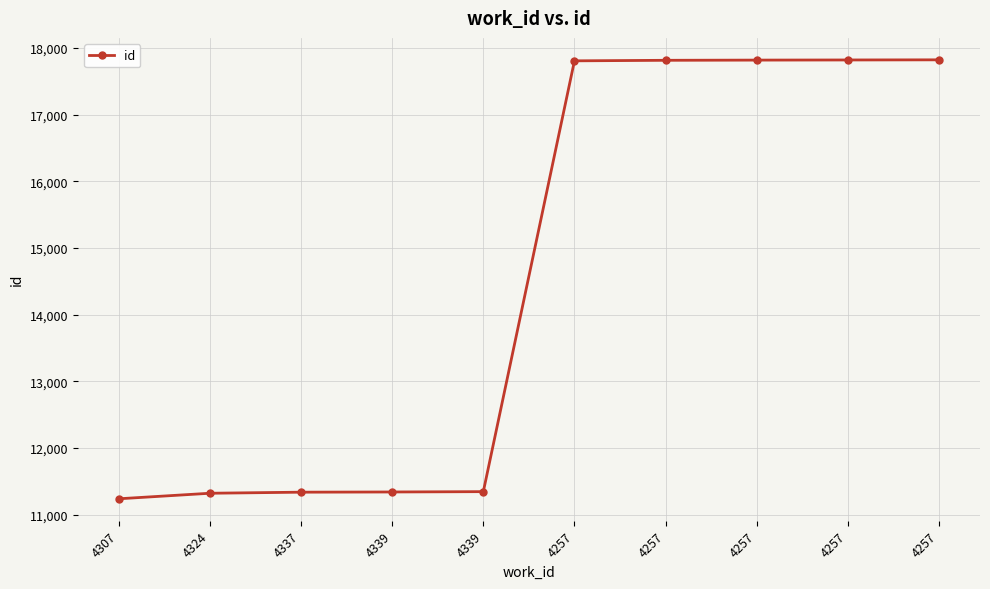

At which label does the data first exceed 17805?

4257